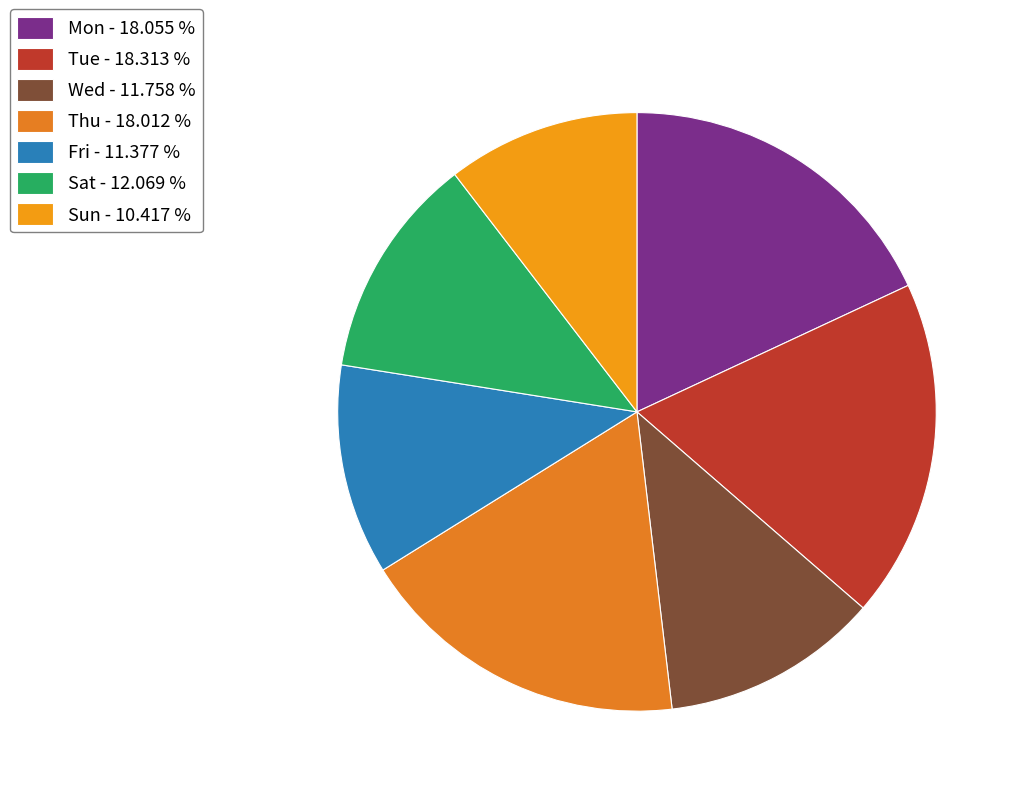

Is there any slice that represents more than half of the pie?

No